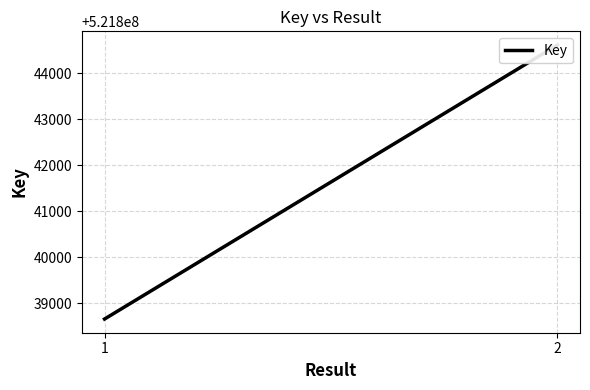

What is the average value?

521841636